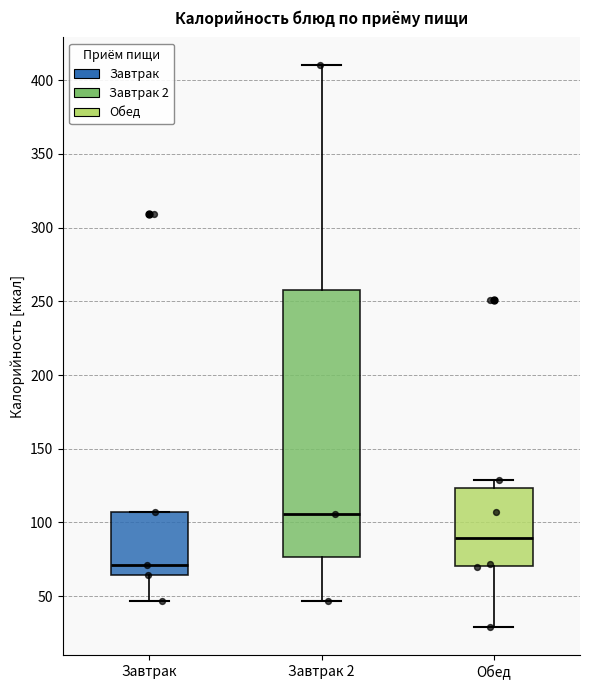

Which box's median line is the lowest?

Завтрак